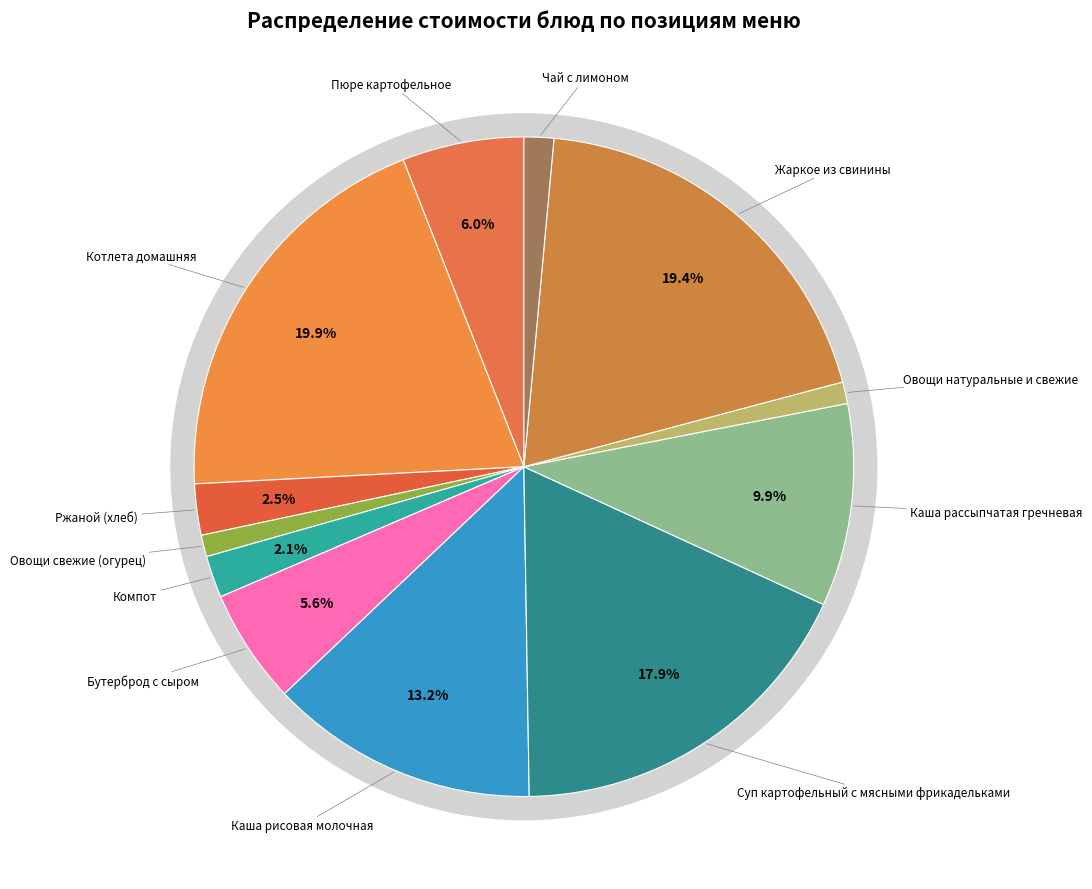

What percentage is the Ржаной (хлеб) slice, to the nearest percent?

3%